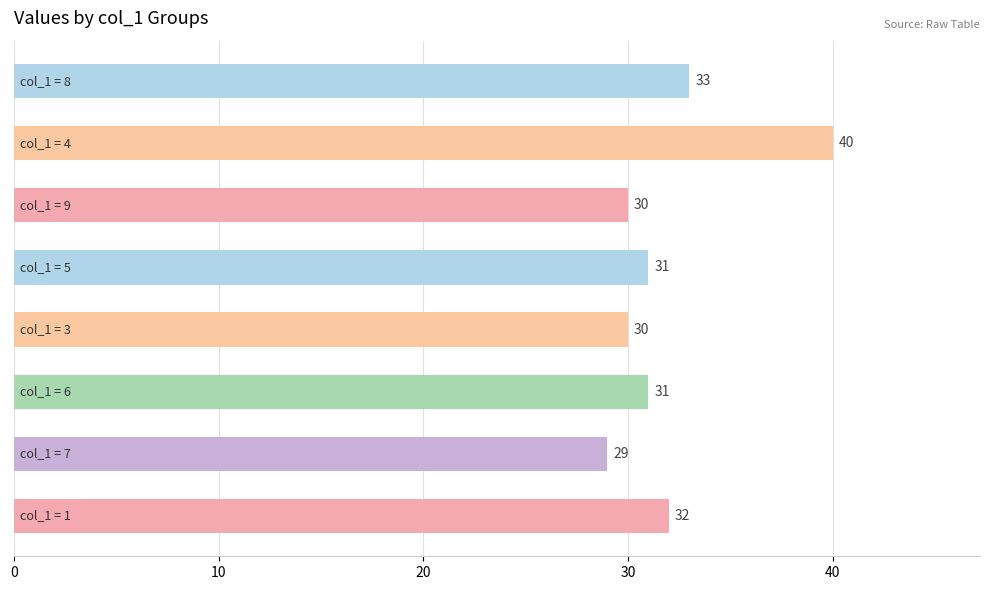

What is the difference between the second highest and second lowest values?

3